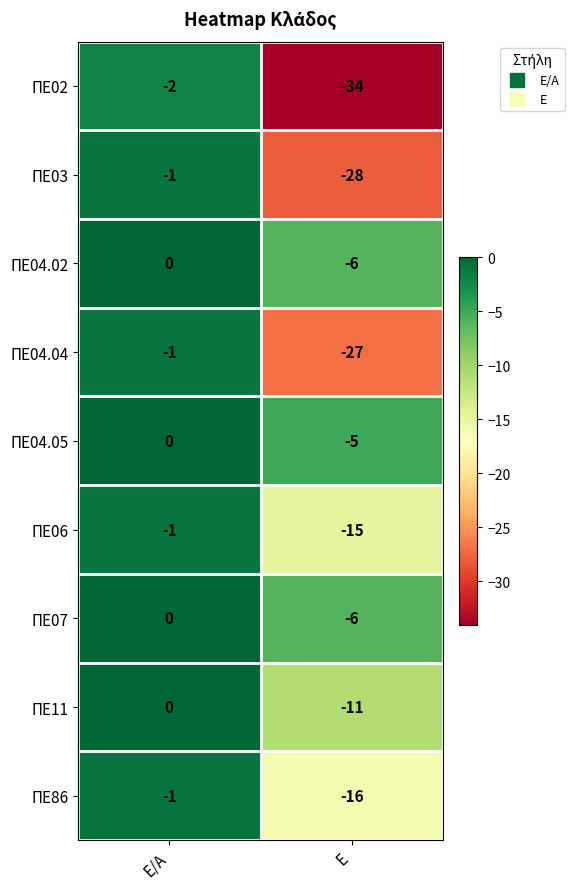

What is the total value across all series at Ε/Α?

-6